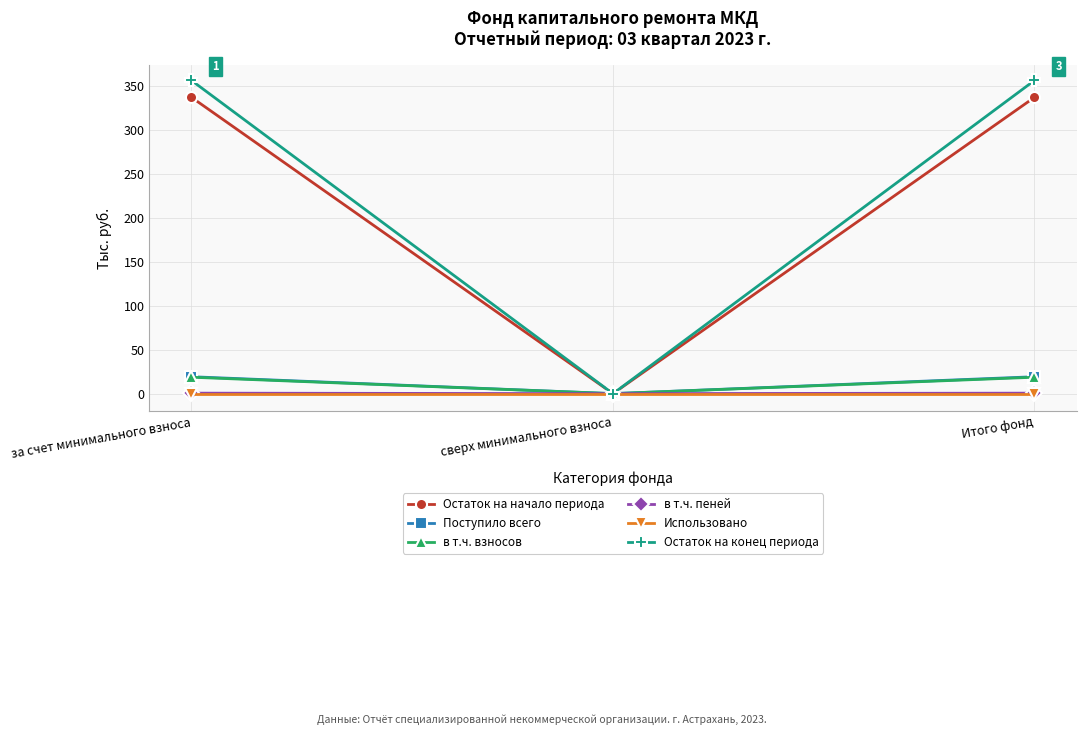

What is the difference between the second highest and minimum values in the Остаток на начало периода series?

337.2